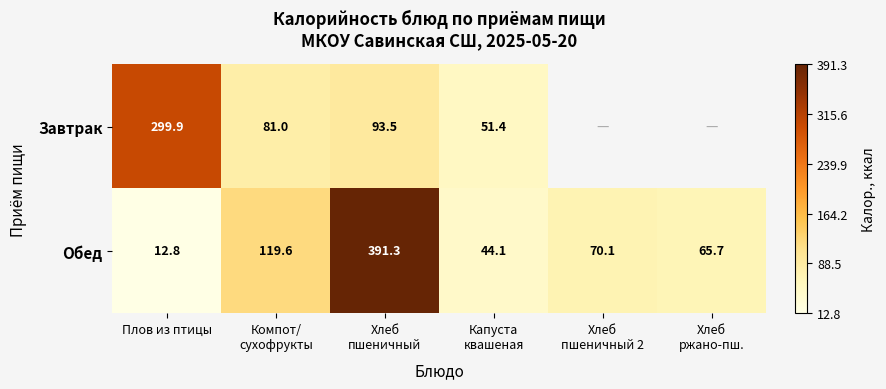

At which label is Обед closest to 202?

Компот/ сухофрукты